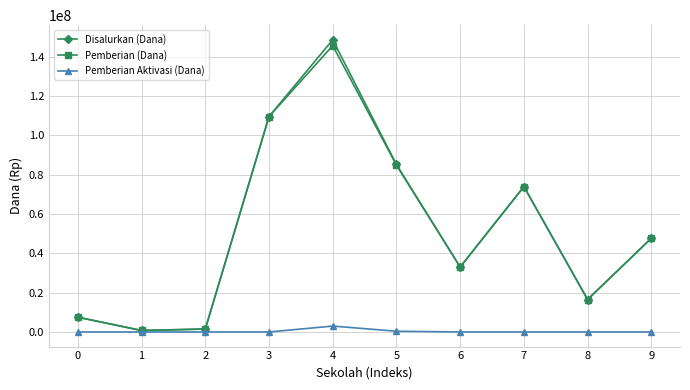

What is the difference between the highest and lowest values at 2?

1500000